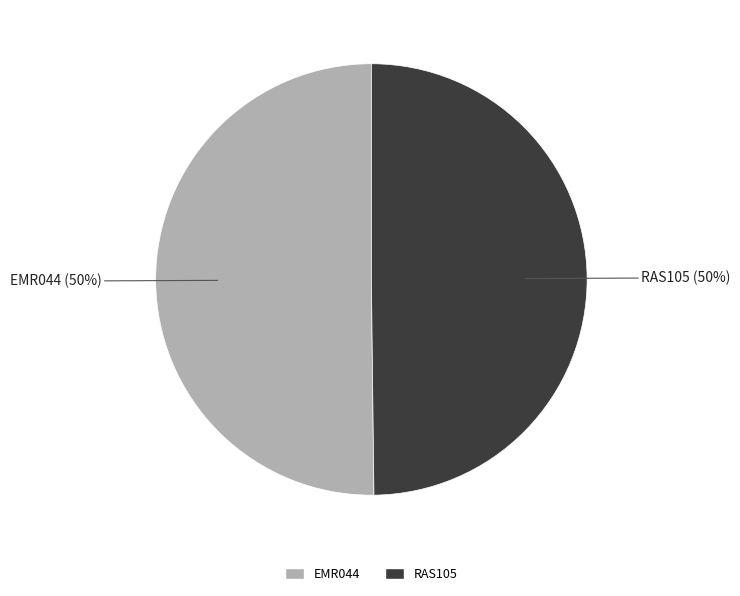

The EMR044 slice represents 50% of the pie. True or false?

True